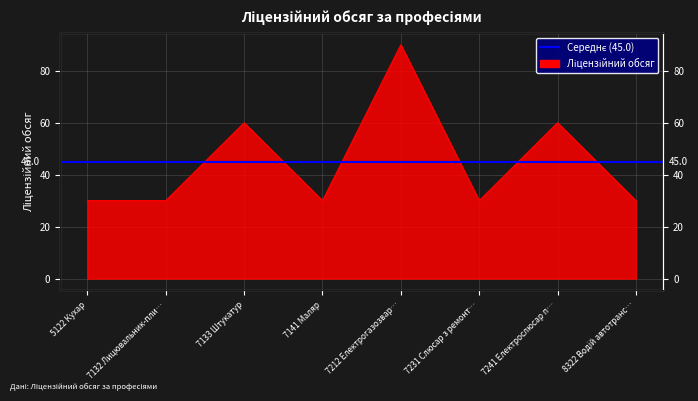

Where is the first local minimum?

7141 Маляр